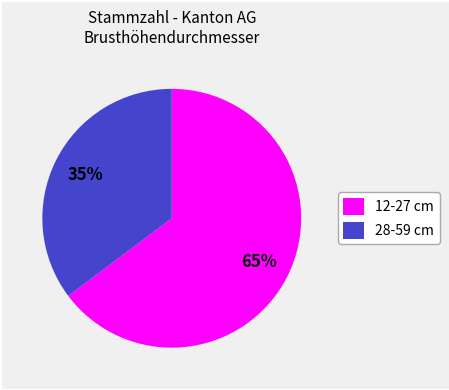

Does any single category account for the majority?

Yes